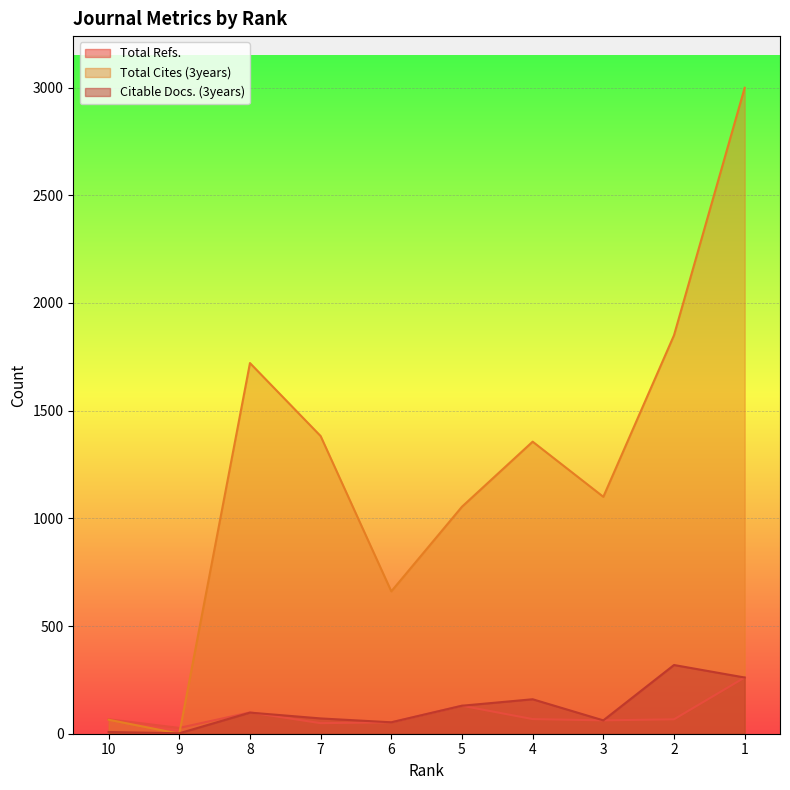

How many times do Total Refs. and Total Cites (3years) cross each other?

1